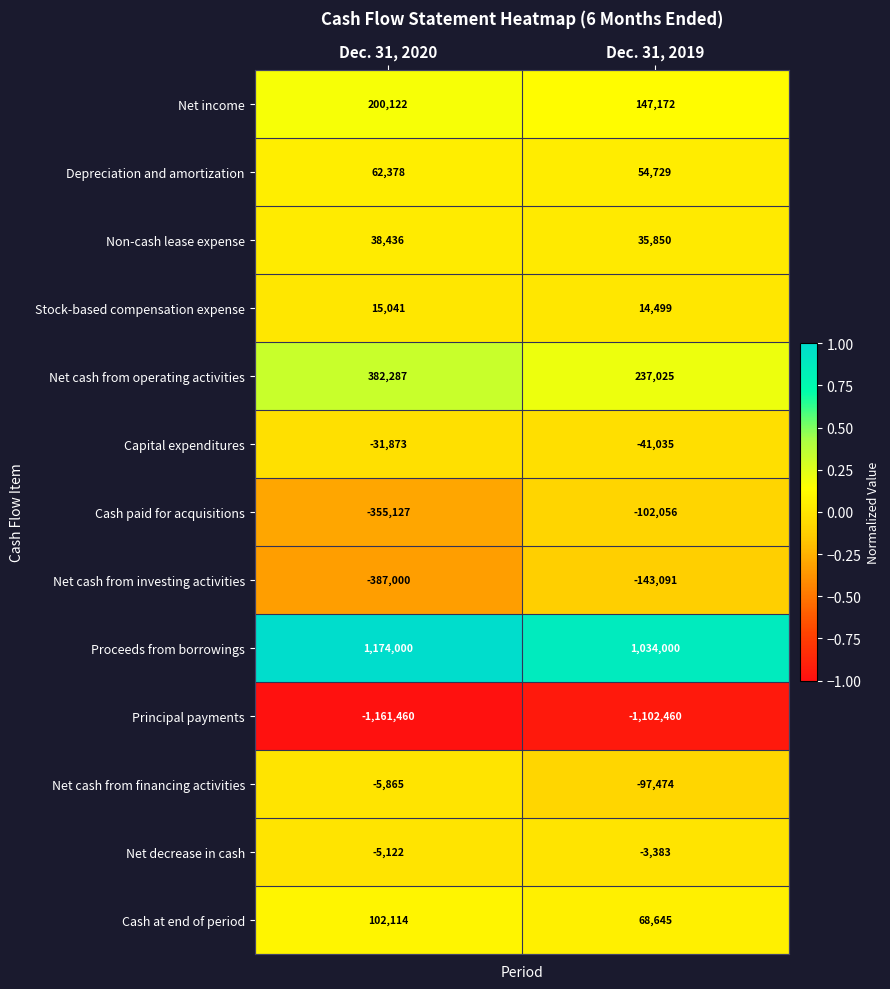

The Net cash from operating activities series shows 382287 at Dec. 31, 2020. True or false?

True